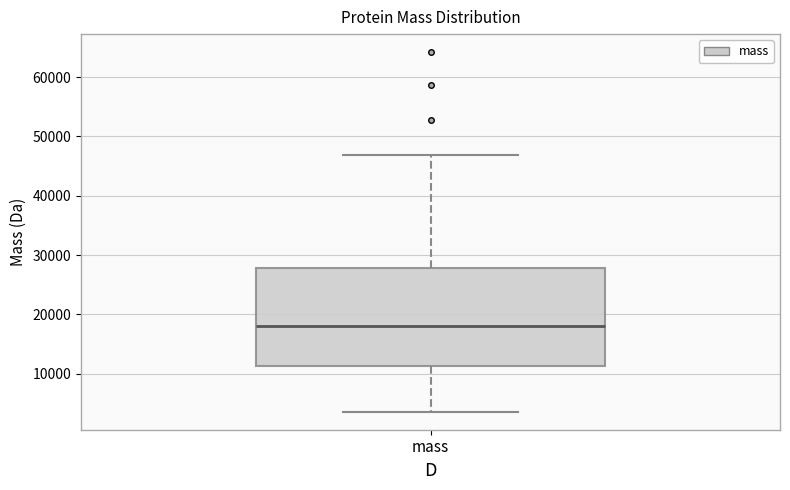

Transcribe this box plot: give where the median line is, the range the box spans, and where the two whiskers end, as read against the y-axis. The values are not printed on the chart, so give them approximately, as read against the axis.

median 18000, box 11000 to 28000, whiskers 4000 to 47000